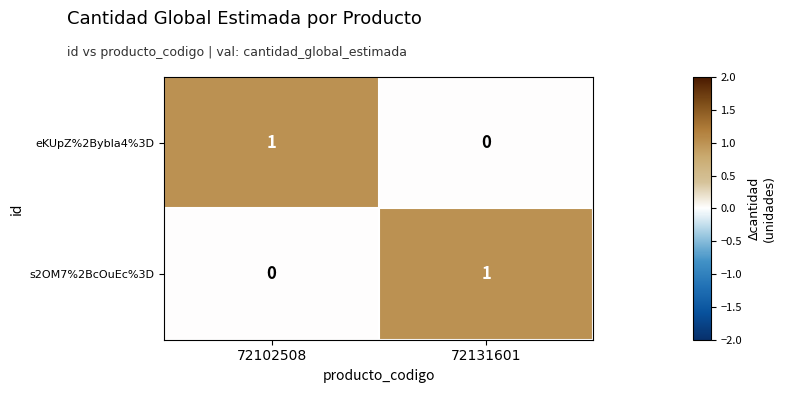

True or false: eKUpZ%2BybIa4%3D has a value of -1 at 72131601.

False